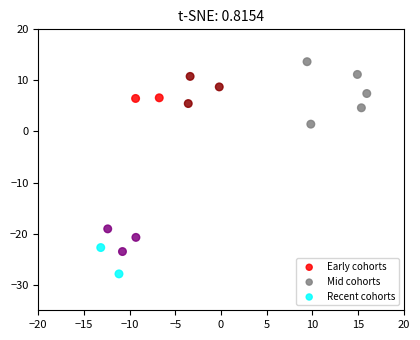

Which series reaches the maximum Y coordinate?

Mid cohorts